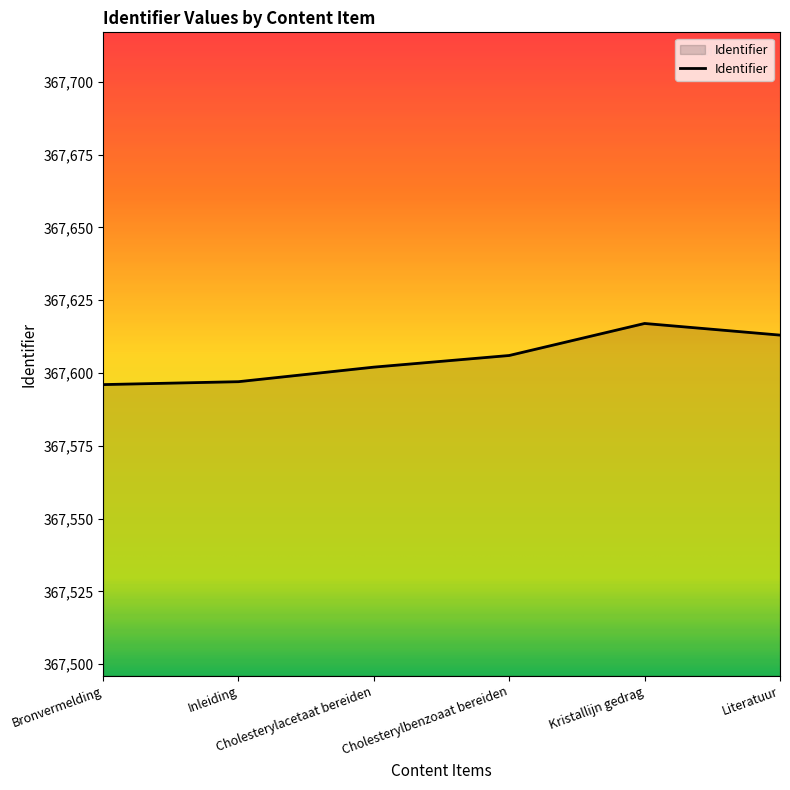

How many series are shown in this chart?

1